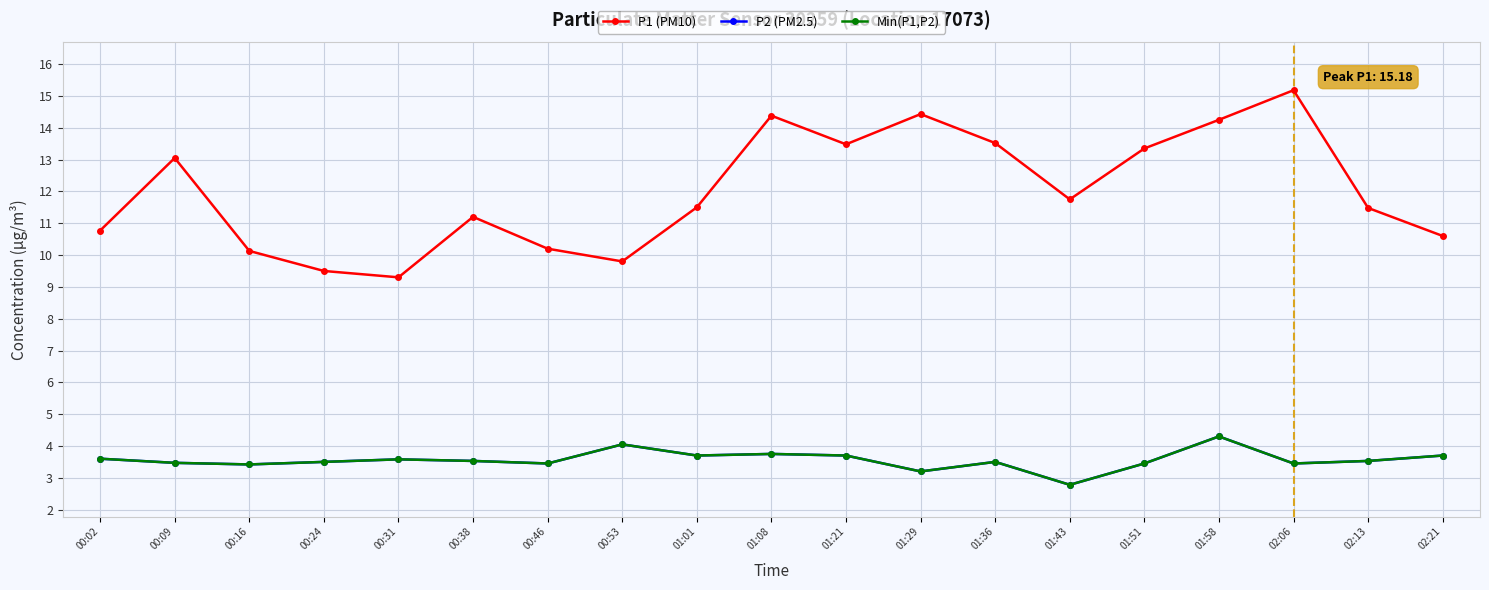

Reading right to left, extract all data points from this chart.

P1 (PM10): 02:21=10.6	02:13=11.5	02:06=15.2	01:58=14.2	01:51=13.3	01:43=11.8	01:36=13.5	01:29=14.4	01:21=13.5	01:08=14.4	01:01=11.5	00:53=9.8	00:46=10.2	00:38=11.2	00:31=9.3	00:24=9.5	00:16=10.1	00:09=13.1	00:02=10.8
P2 (PM2.5): 02:21=3.7	02:13=3.5	02:06=3.5	01:58=4.3	01:51=3.5	01:43=2.8	01:36=3.5	01:29=3.2	01:21=3.7	01:08=3.8	01:01=3.7	00:53=4.0	00:46=3.5	00:38=3.5	00:31=3.6	00:24=3.5	00:16=3.4	00:09=3.5	00:02=3.6
Min(P1,P2): 02:21=3.7	02:13=3.5	02:06=3.5	01:58=4.3	01:51=3.5	01:43=2.8	01:36=3.5	01:29=3.2	01:21=3.7	01:08=3.8	01:01=3.7	00:53=4.0	00:46=3.5	00:38=3.5	00:31=3.6	00:24=3.5	00:16=3.4	00:09=3.5	00:02=3.6